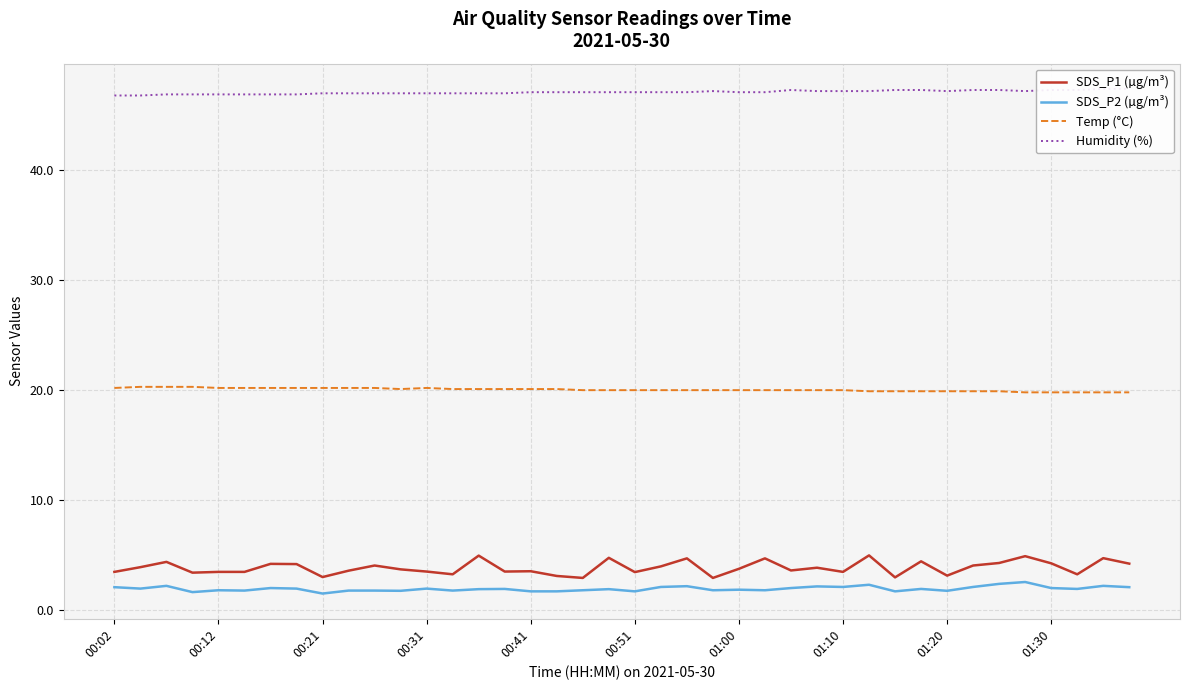

Reading right to left, transcribe all the data shown in this chart.

SDS_P1 (µg/m³): 4.2	4.7	3.2	4.2	4.9	4.3	4.0	3.1	4.4	3.0	5.0	3.5	3.9	3.6	4.7	3.8	2.9	4.7	4.0	3.5	4.8	2.9	3.1	3.5	3.5	5.0	3.2	3.5	3.7	4.0	3.6	3.0	4.2	4.2	3.5	3.5	3.4	4.4	3.9	3.5
SDS_P2 (µg/m³): 2.1	2.2	1.9	2.0	2.5	2.4	2.1	1.8	1.9	1.7	2.3	2.1	2.1	2.0	1.8	1.9	1.8	2.2	2.1	1.7	1.9	1.8	1.7	1.7	1.9	1.9	1.8	1.9	1.8	1.8	1.8	1.5	1.9	2.0	1.8	1.8	1.6	2.2	1.9	2.1
Temp (°C): 19.8	19.8	19.8	19.8	19.8	19.9	19.9	19.9	19.9	19.9	19.9	20.0	20.0	20.0	20.0	20.0	20.0	20.0	20.0	20.0	20.0	20.0	20.1	20.1	20.1	20.1	20.1	20.2	20.1	20.2	20.2	20.2	20.2	20.2	20.2	20.2	20.3	20.3	20.3	20.2
Humidity (%): 47.4	47.4	47.3	47.3	47.2	47.3	47.3	47.2	47.3	47.3	47.2	47.2	47.2	47.3	47.1	47.1	47.2	47.1	47.1	47.1	47.1	47.1	47.1	47.1	47.0	47.0	47.0	47.0	47.0	47.0	47.0	47.0	46.9	46.9	46.9	46.9	46.9	46.9	46.8	46.8